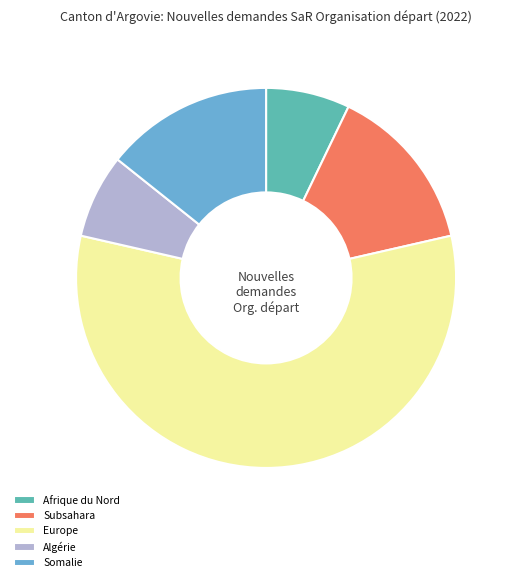

What is the largest slice in the pie chart?

Europe